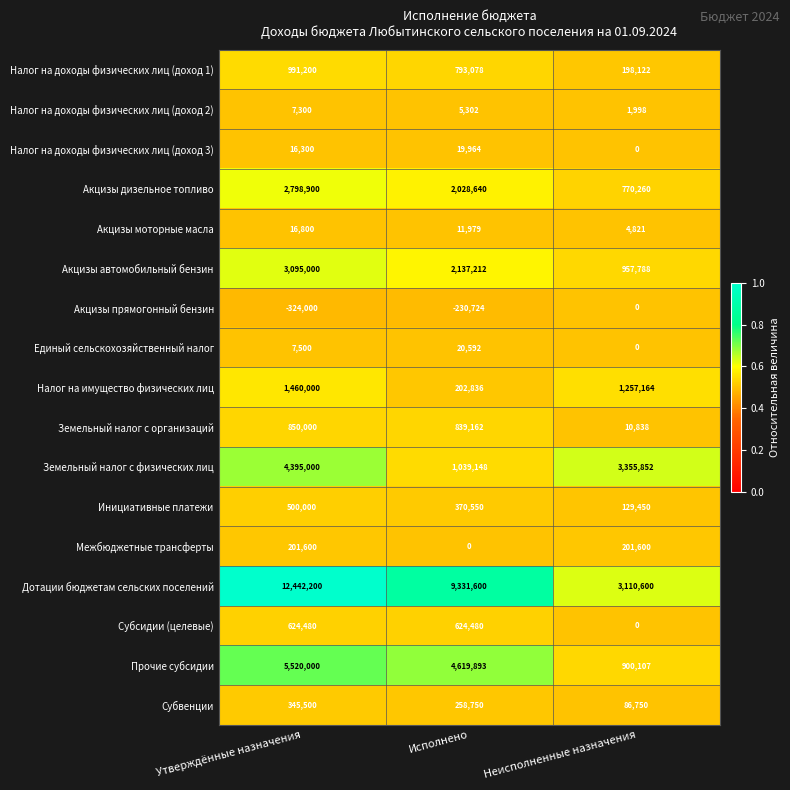

Is it true that Инициативные платежи equals 737355 at Утверждённые назначения?

False